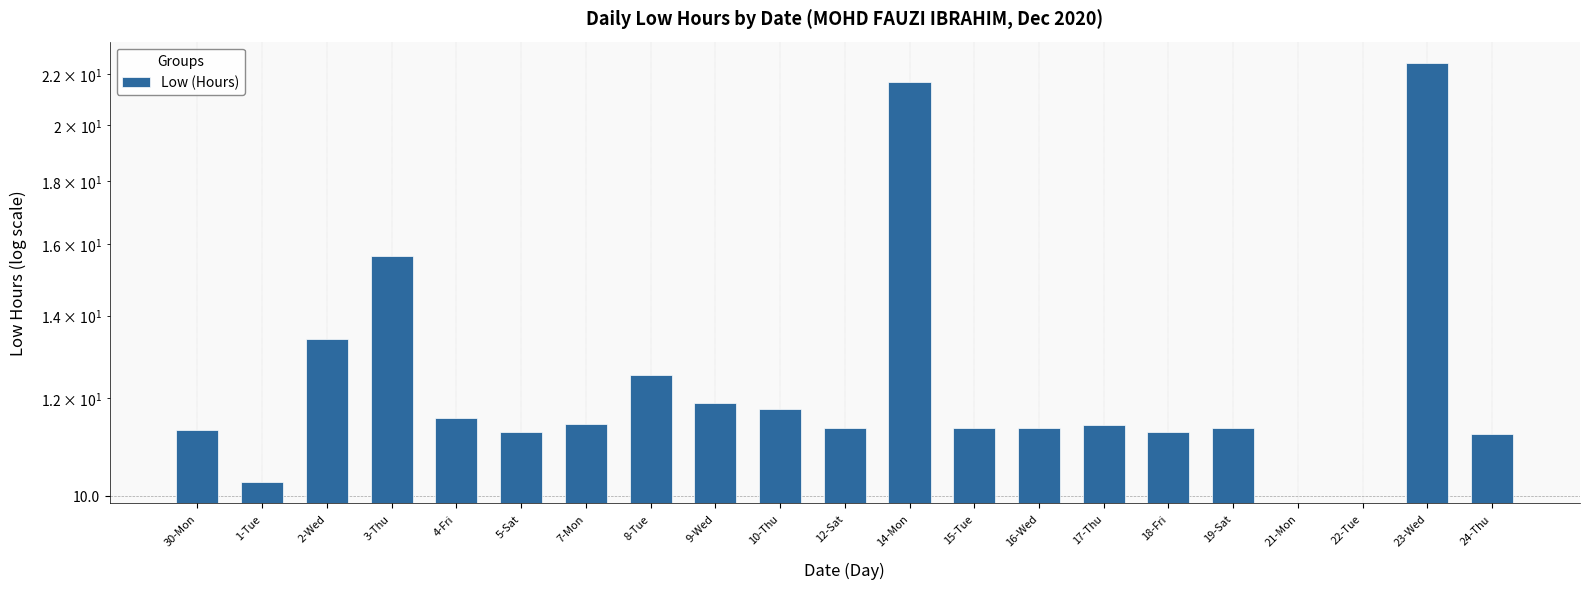

Reading left to right, transcribe all the data shown in this chart.

11.3	10.2	13.4	15.7	11.6	11.3	11.4	12.5	11.9	11.8	11.3	21.7	11.3	11.3	11.4	11.3	11.3	0.0	0.0	22.5	11.2